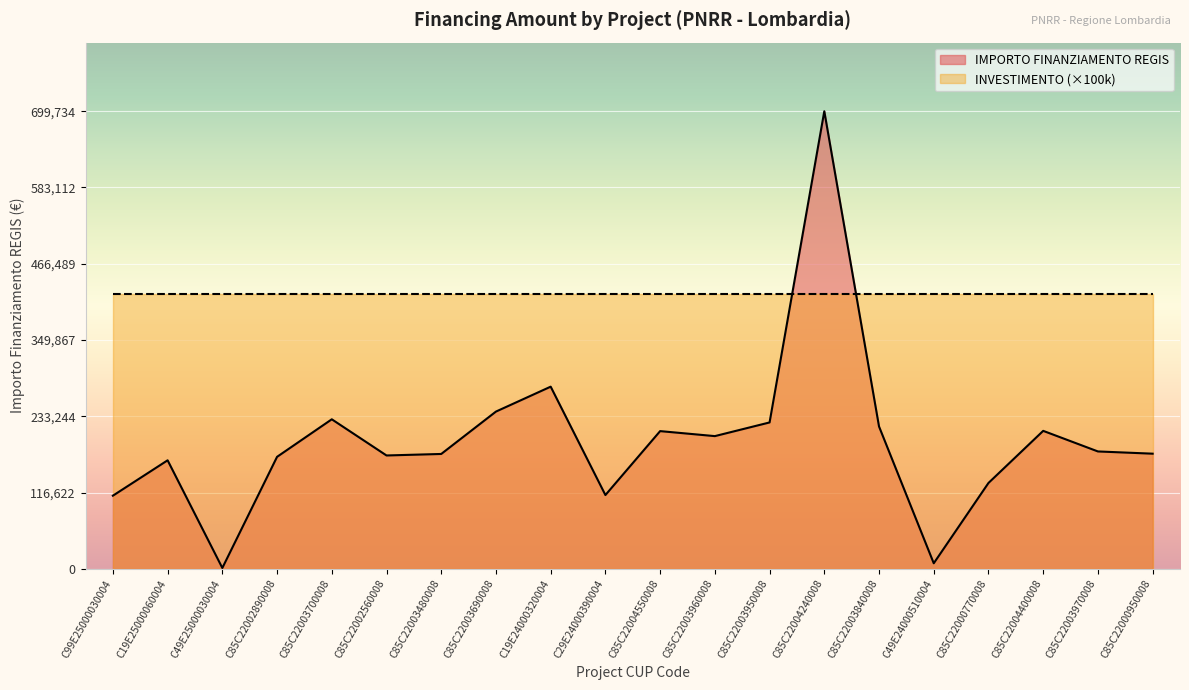

What is the sum of all values?

3919463.5